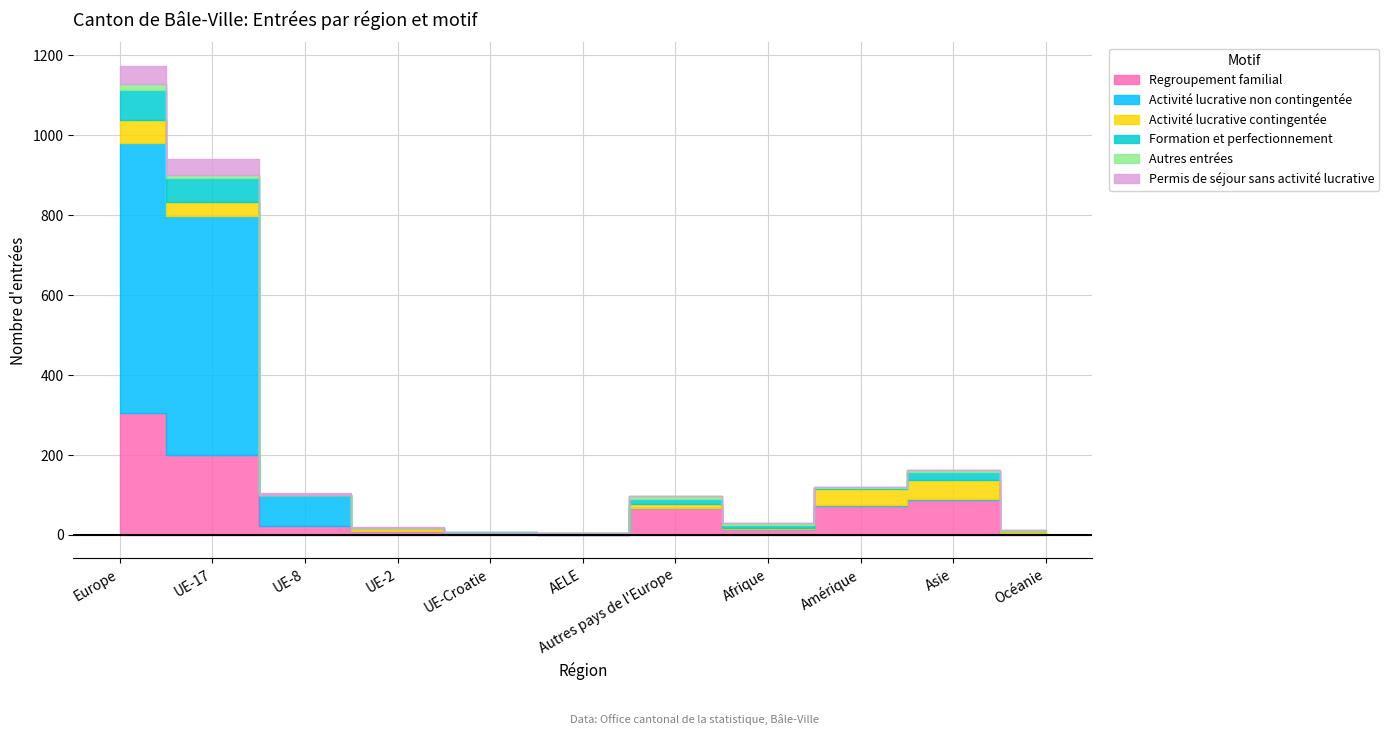

What is the maximum value shown in the chart?

675